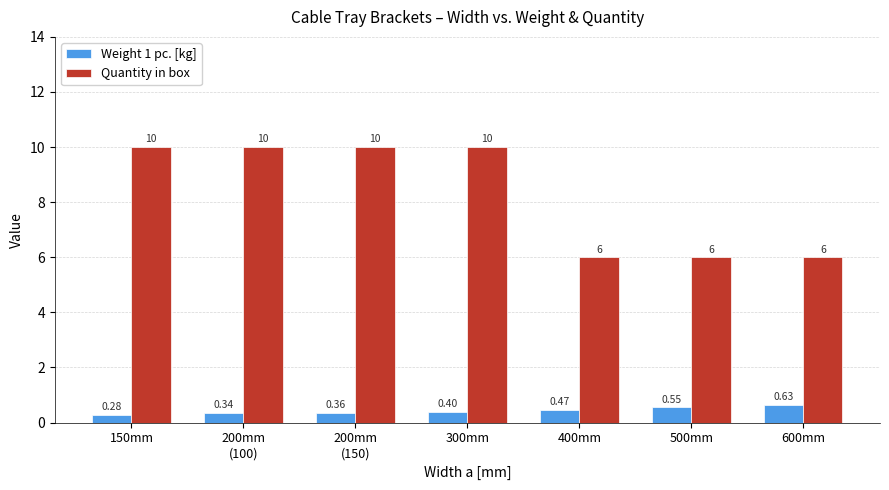

How many data points in Quantity in box are less than 10?

3